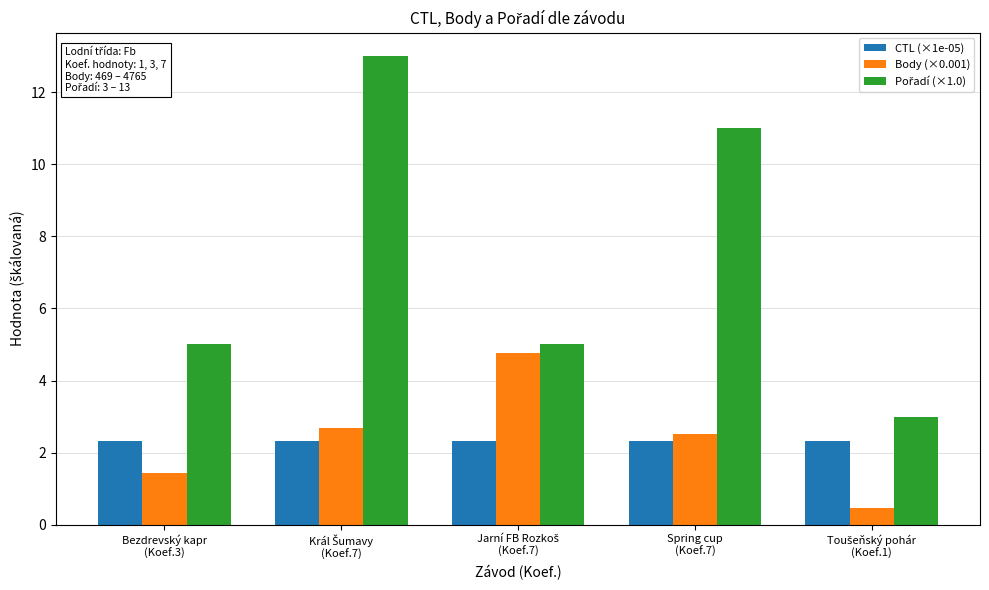

What is the sum of all Body (×0.001) values?

11.9